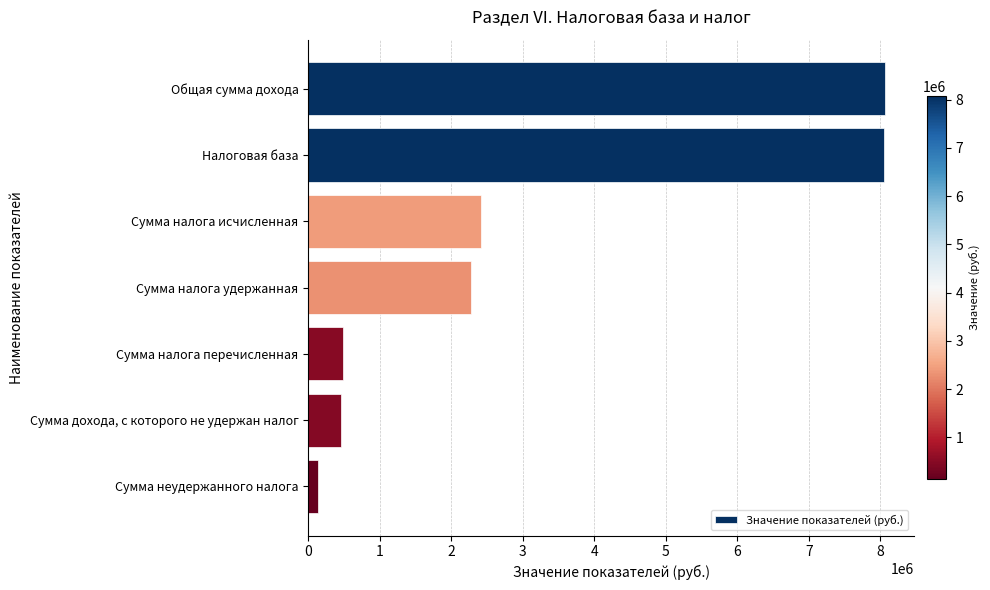

What is the change in value from Общая сумма дохода to Сумма налога удержанная?

-5789987